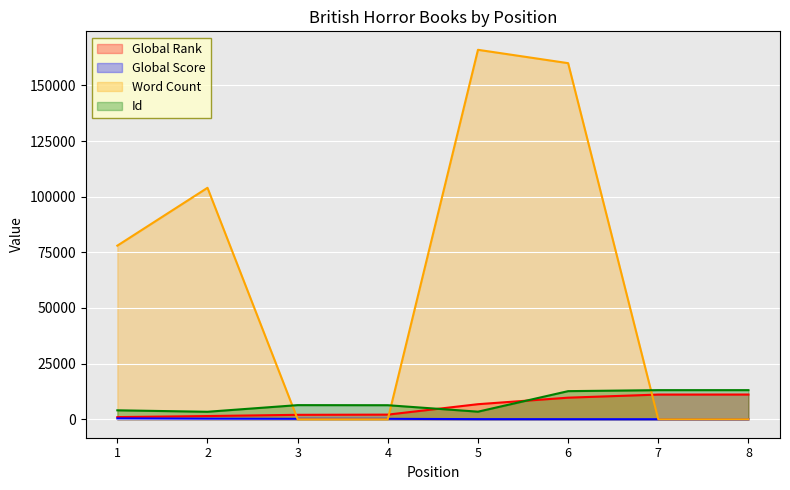

What is the lowest value of the Global Score series?

2